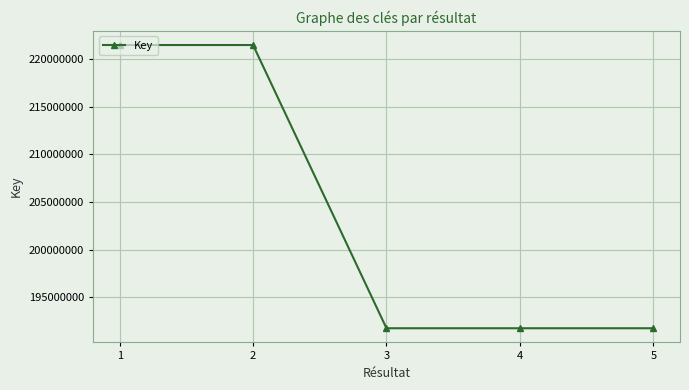

What is the ratio of the value at 5 to the value at 4?

1.0